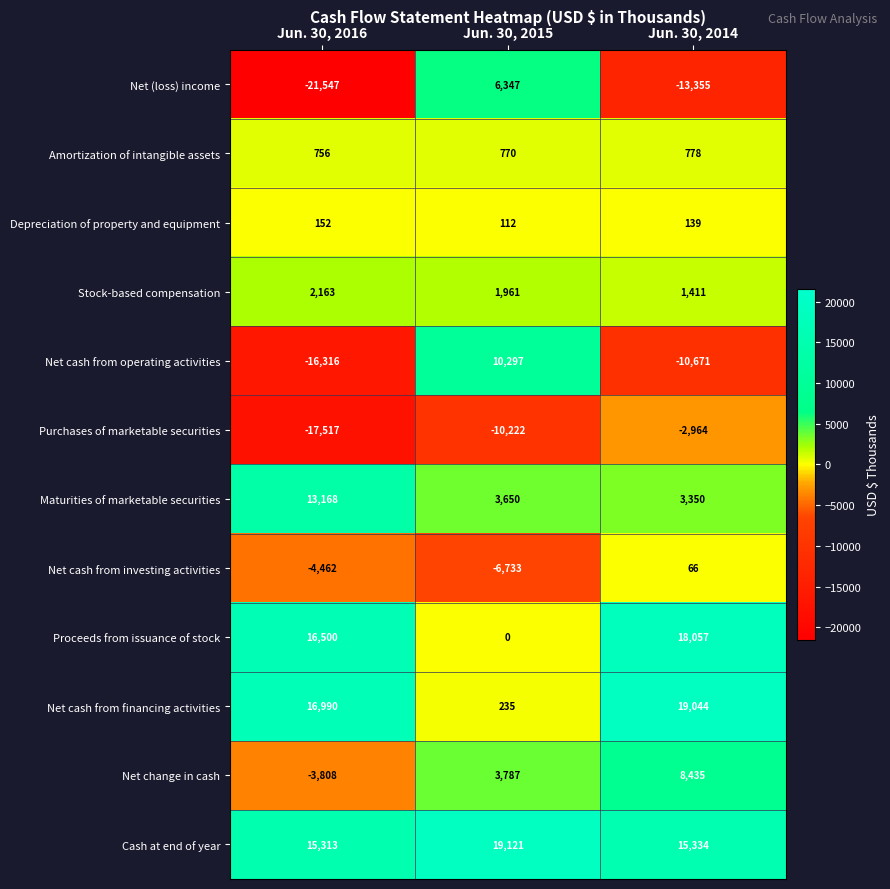

What is the difference between the maximum and minimum values in the Purchases of marketable securities series?

14553